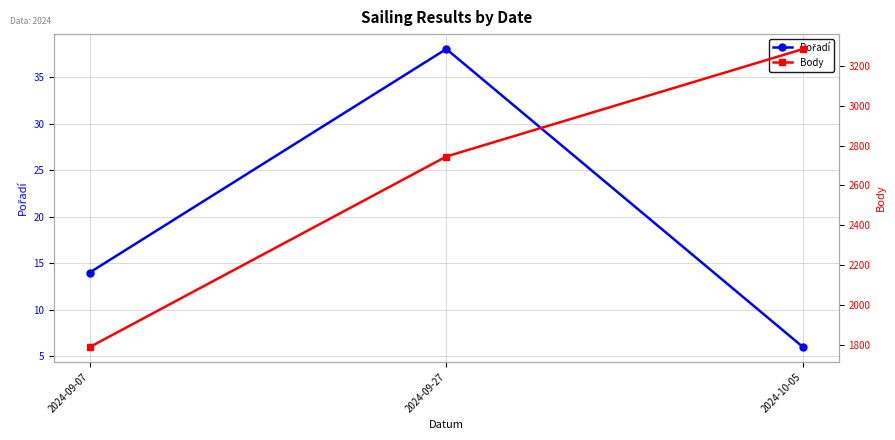

Is the value of Pořadí at 2024-09-07 greater than the value of Body at 2024-10-05?

No